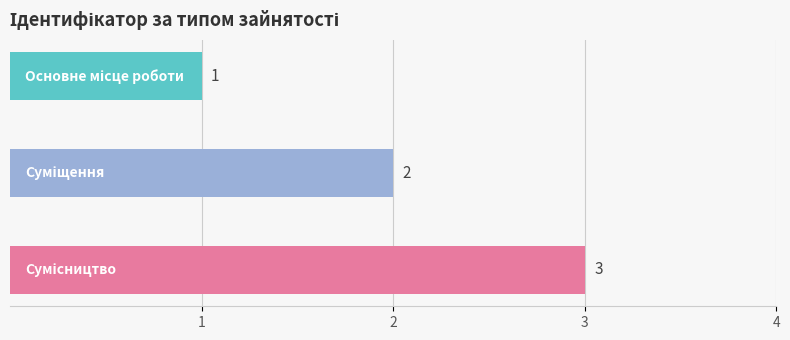

What is the smallest value displayed?

1